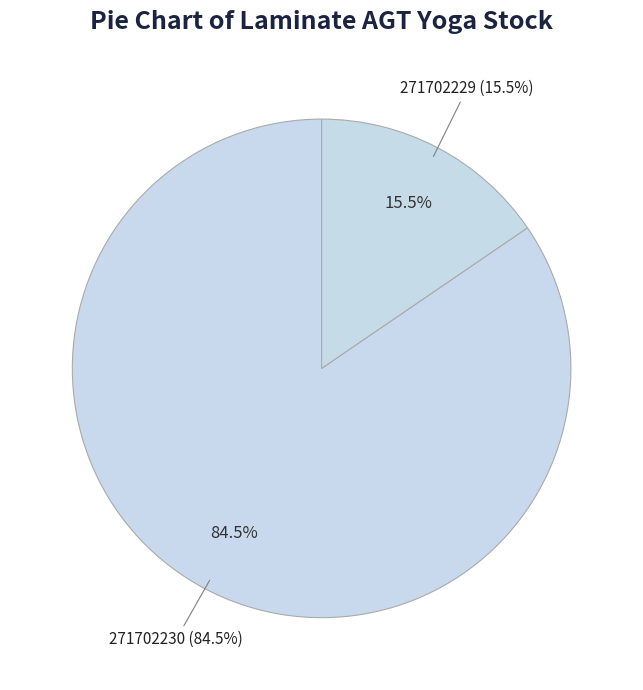

Count the number of slices in the pie.

2